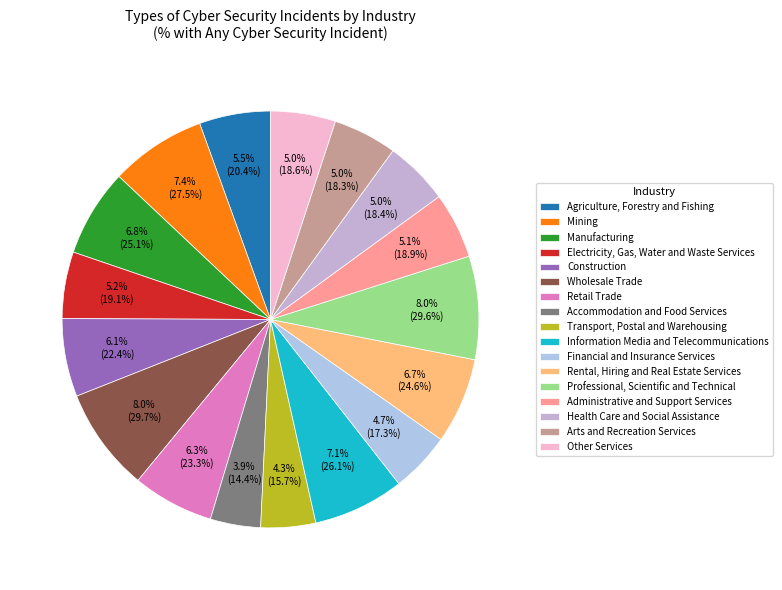

What is the change in value from Construction to Professional, Scientific and Technical?

+7.2